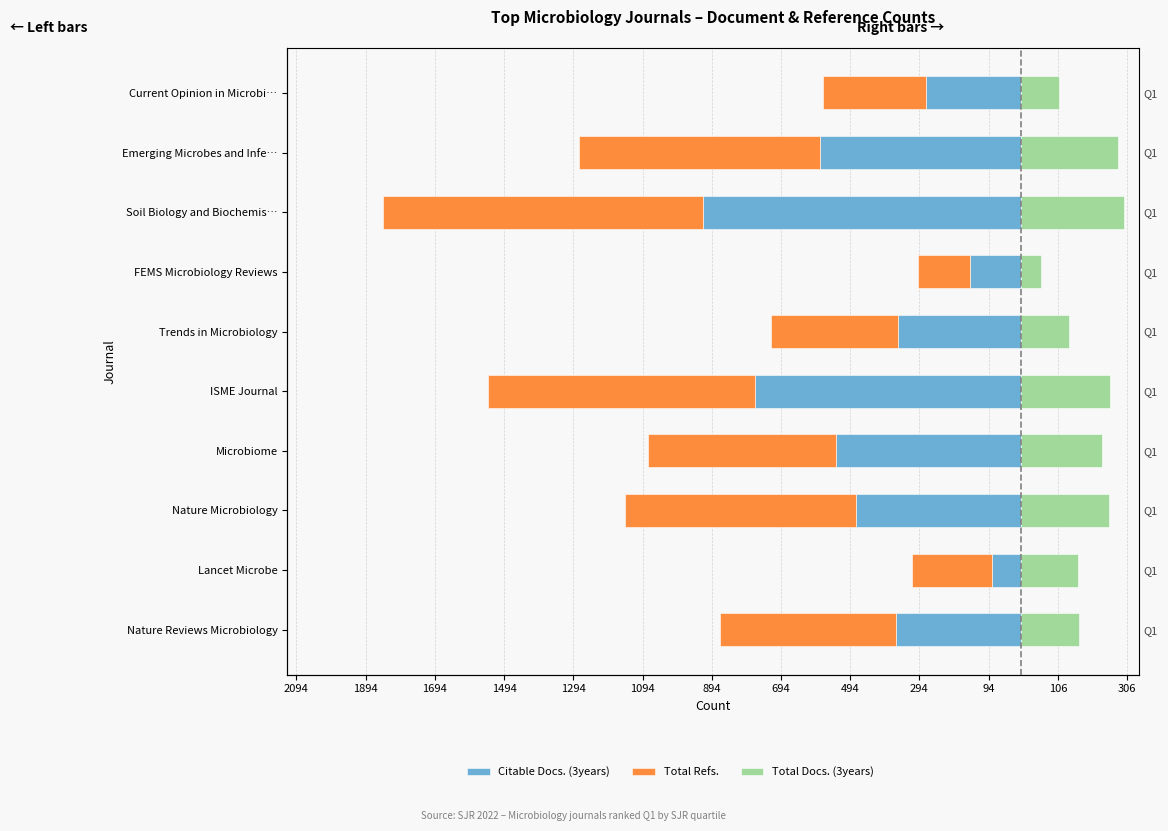

The value of Total Refs. at Lancet Microbe is -159. True or false?

False